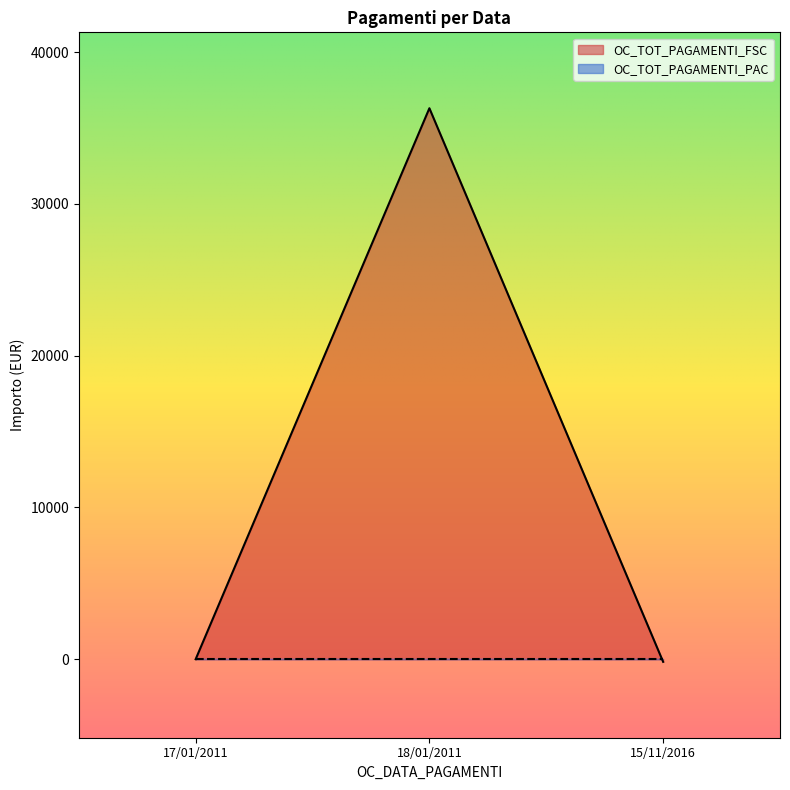

Rank the categories by value from lowest to highest.

15/11/2016, 17/01/2011, 18/01/2011